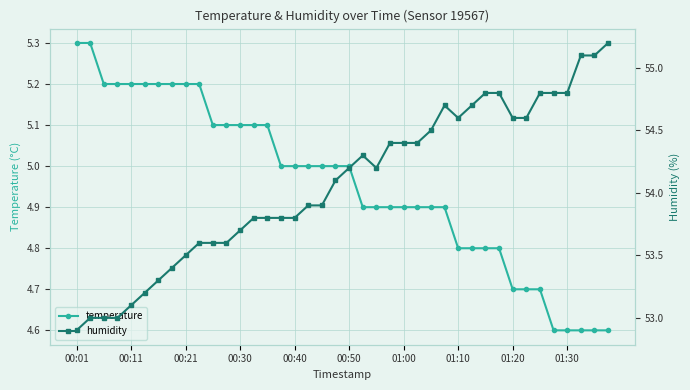

The value of temperature at 00:40 is 5.0. True or false?

True